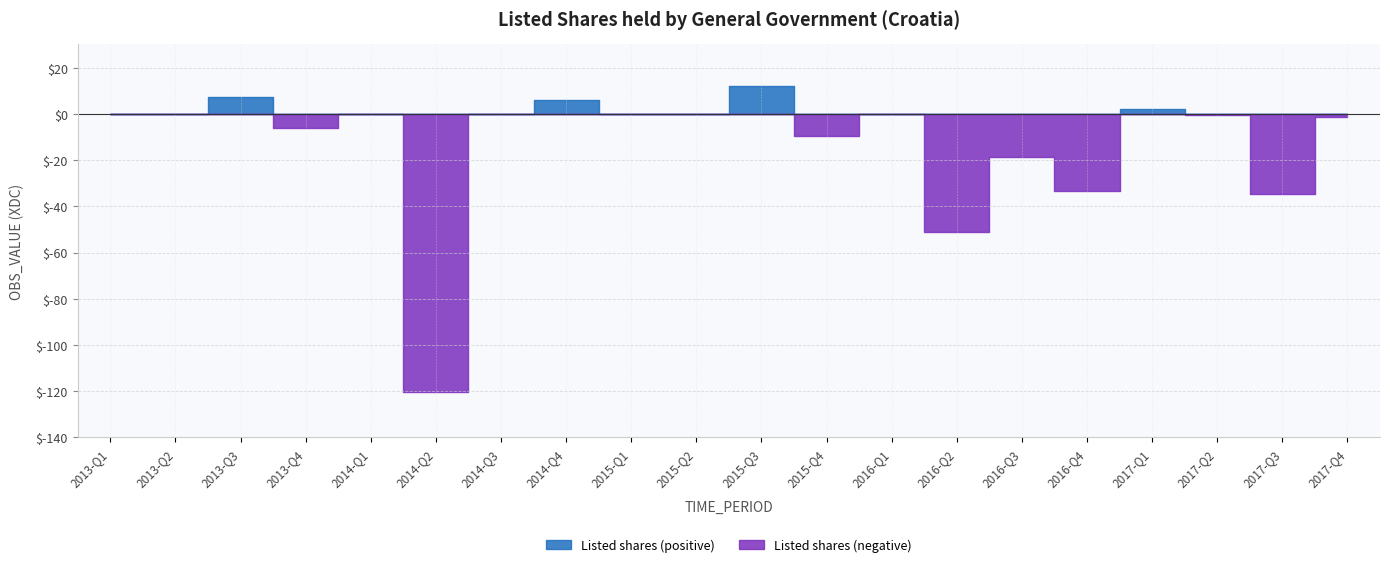

Reading left to right, what are all the values shown in this chart?

2013-Q1=0.1	2013-Q2=-0.0	2013-Q3=7.3	2013-Q4=-5.9	2014-Q1=-0.0	2014-Q2=-120.1	2014-Q3=0.1	2014-Q4=6.0	2015-Q1=0.1	2015-Q2=-0.0	2015-Q3=11.9	2015-Q4=-9.4	2016-Q1=0.0	2016-Q2=-51.2	2016-Q3=-18.7	2016-Q4=-33.6	2017-Q1=2.2	2017-Q2=-0.7	2017-Q3=-34.6	2017-Q4=-1.4